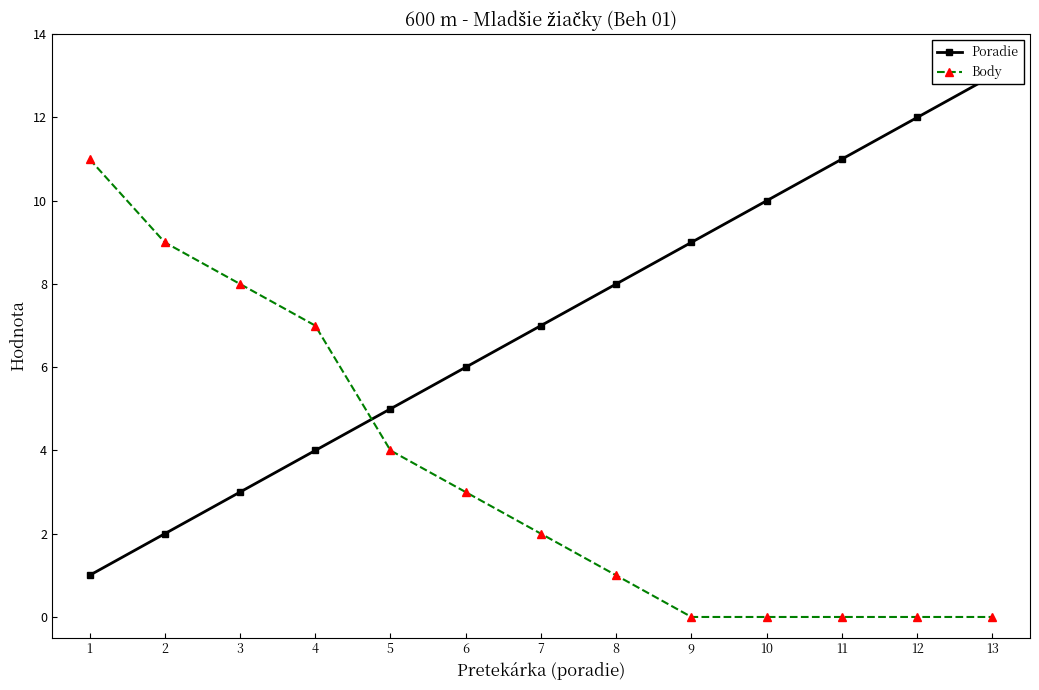

How many intersections are there between Poradie and Body?

1